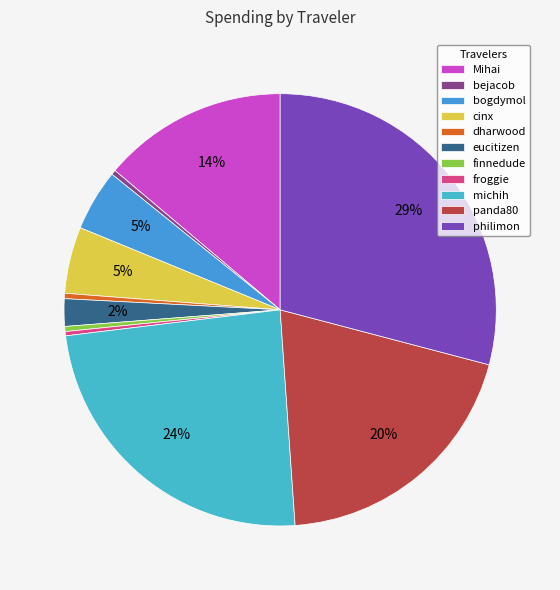

True or false: bogdymol accounts for 19% of the total.

False